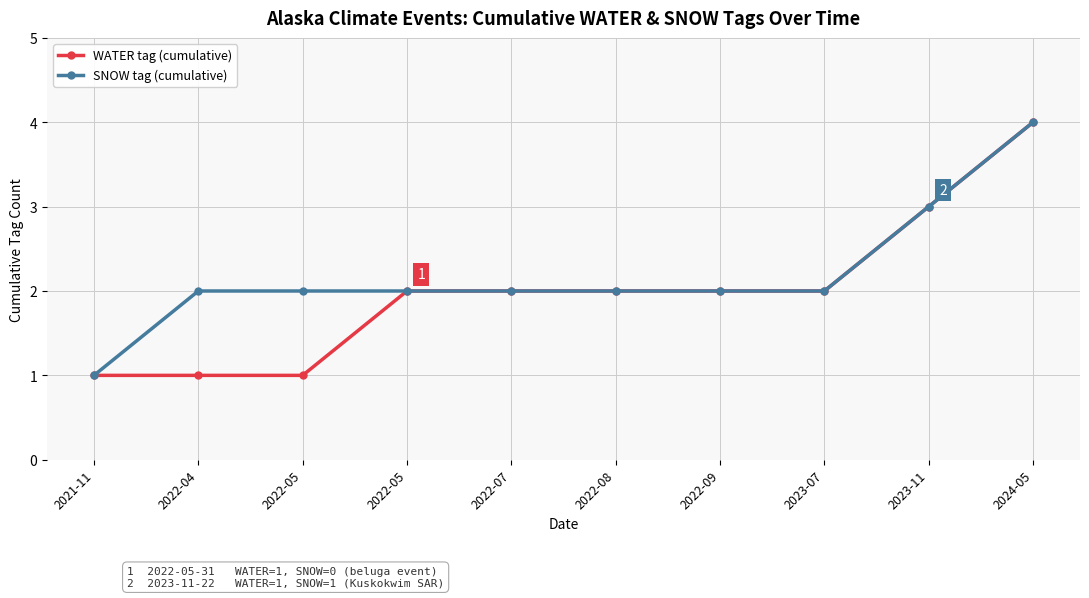

How many data points does each series have?

10